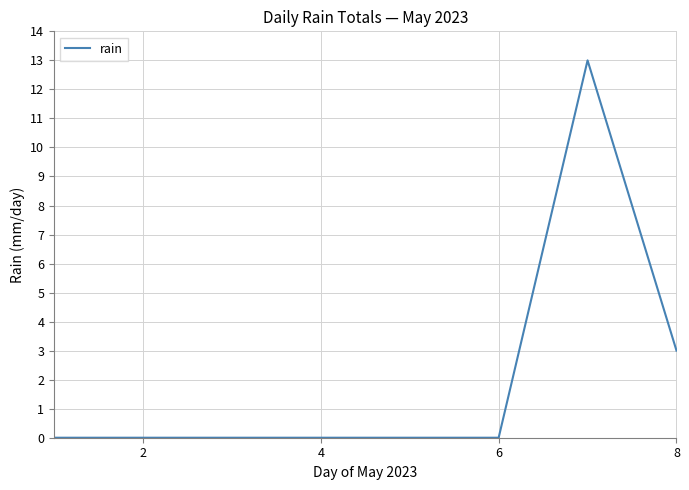

What is the difference between the maximum and minimum values?

13